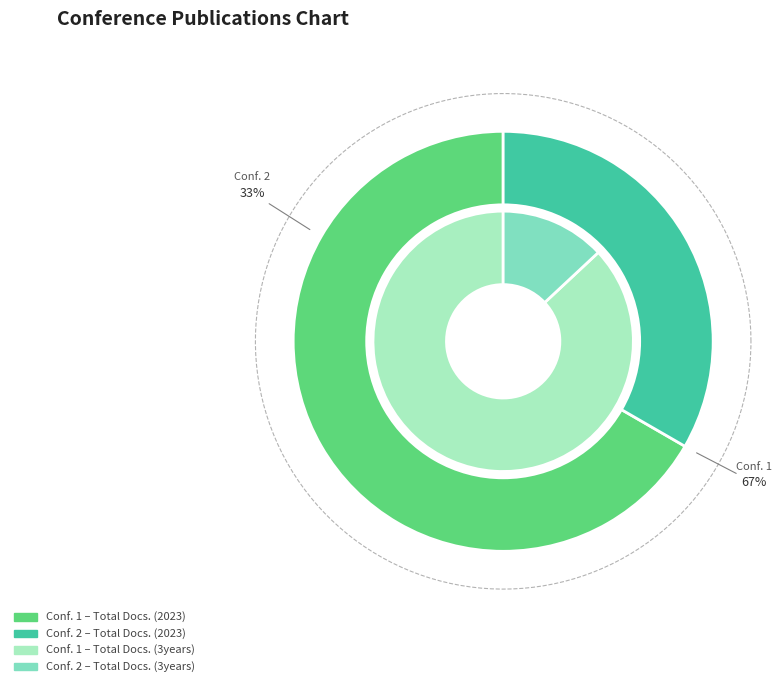

Rank the series at Proceedings of the International Conference from lowest to highest value.

Total Docs. (2023), Total Docs. (3years)